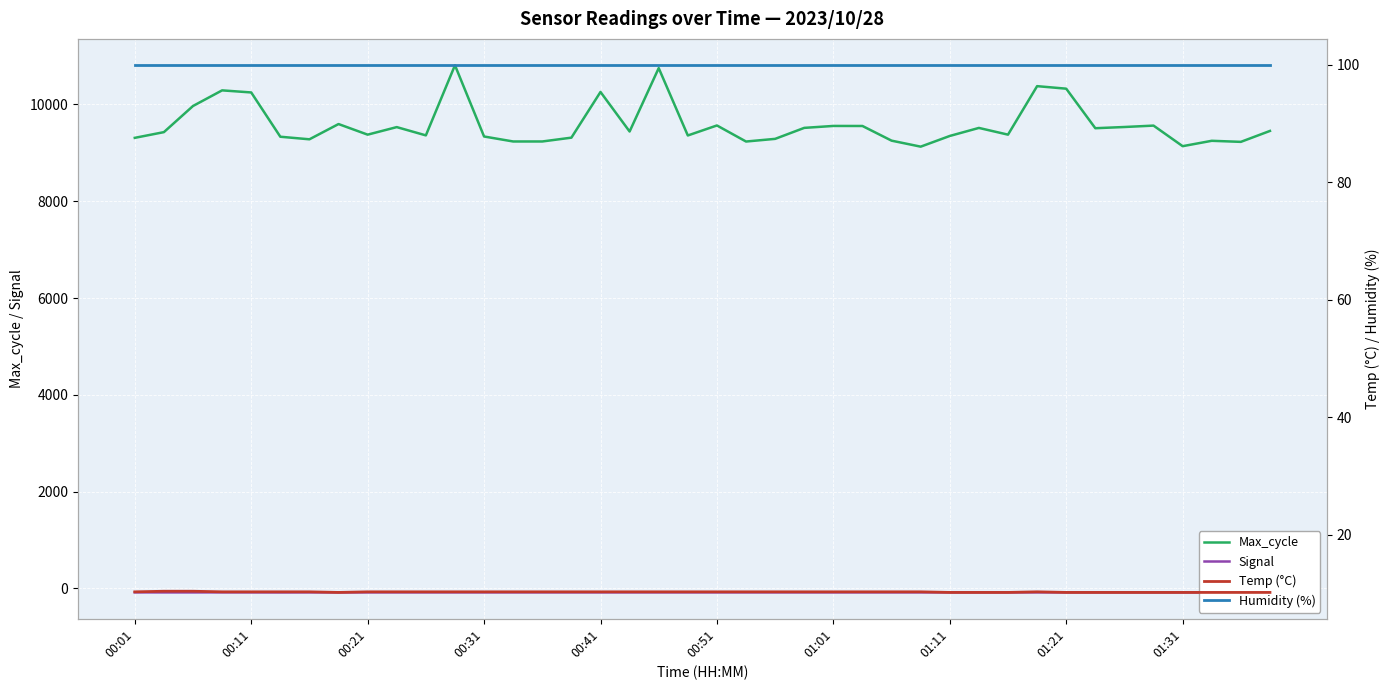

In Temp (°C), how many points are higher than both neighbors (excluding endpoints)?

1